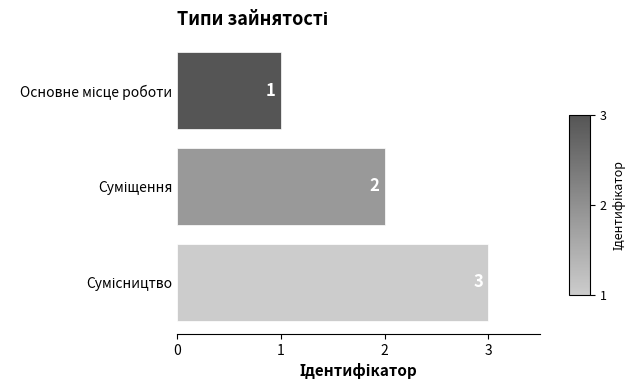

What is the minimum value shown in the chart?

1